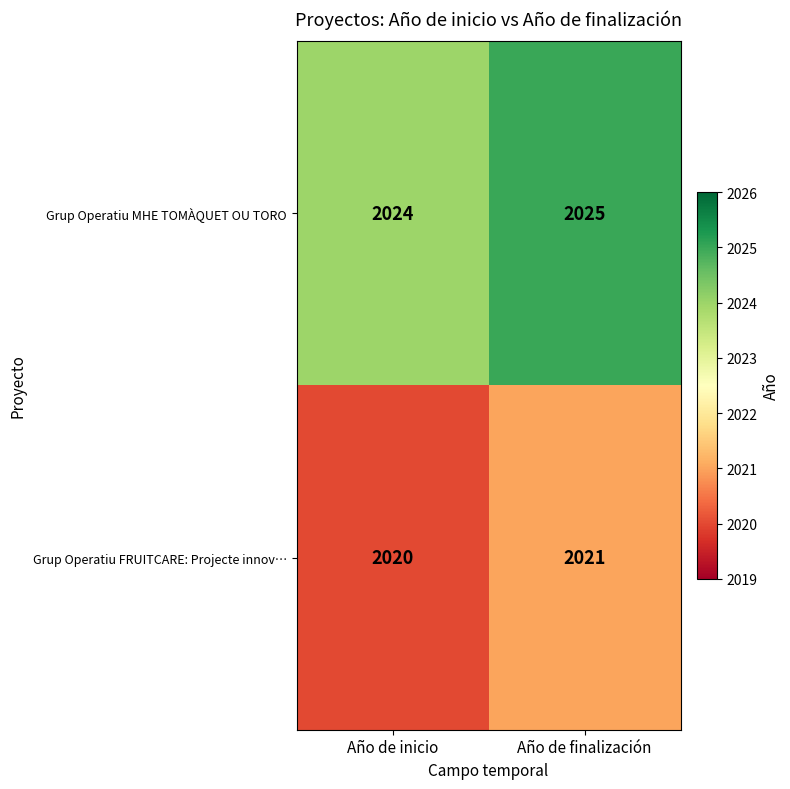

What is the sum of the Grup Operatiu MHE TOMÀQUET OU TORO values at Año de finalización and Año de inicio?

4049